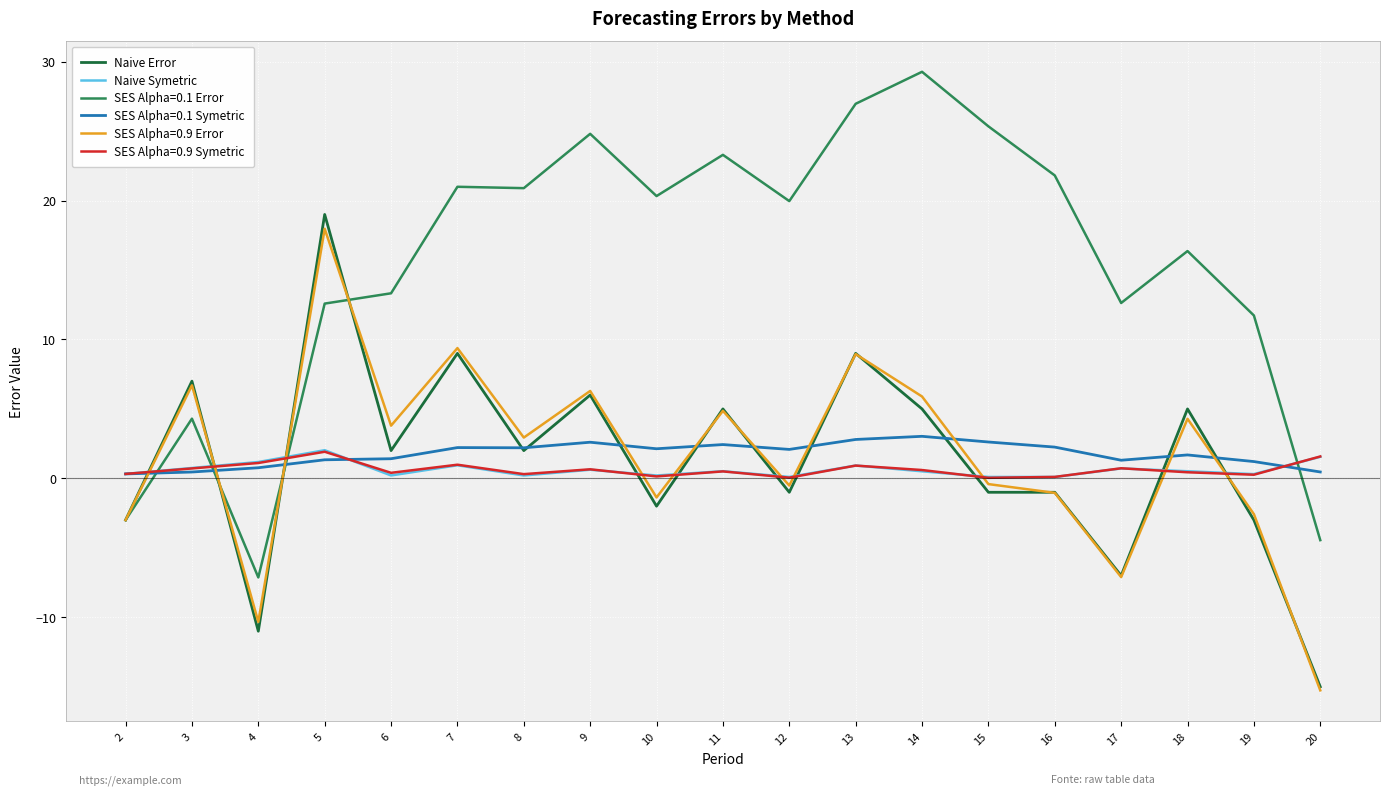

What is the difference between the maximum and minimum values in the Naive Error series?

34.0